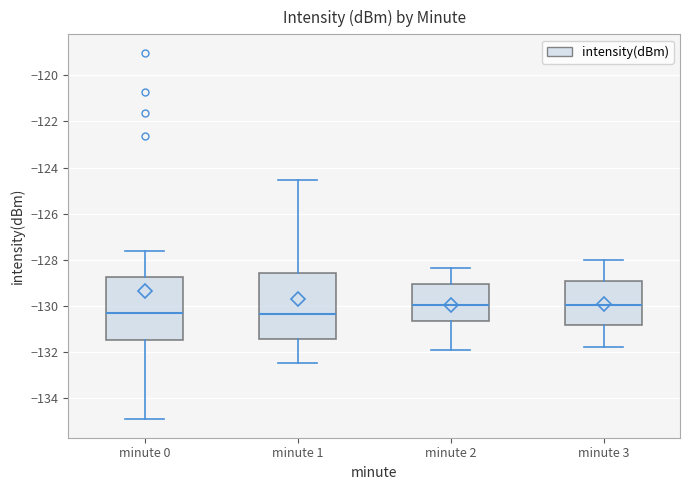

Reading left to right, transcribe this box plot: for each box, give where its median line is, the range the box spans, and where its two whiskers end, as read against the y-axis. The values are not printed on the chart, so give them approximately, as read against the axis.

minute 0: median -130.4, box -131.4 to -128.8, whiskers -135.0 to -127.6
minute 1: median -130.4, box -131.4 to -128.6, whiskers -132.4 to -124.6
minute 2: median -130.0, box -130.6 to -129.0, whiskers -132.0 to -128.4
minute 3: median -130.0, box -130.8 to -129.0, whiskers -131.8 to -128.0